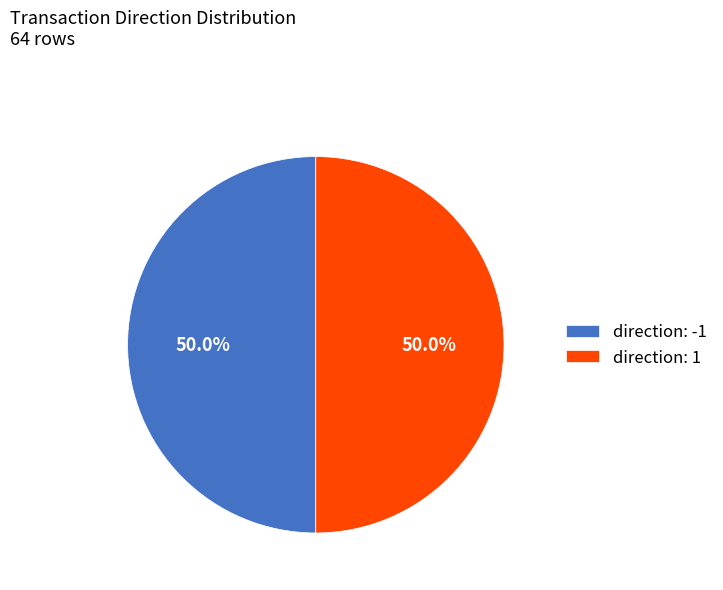

To the nearest percent, what percentage of the pie is direction: -1?

50%